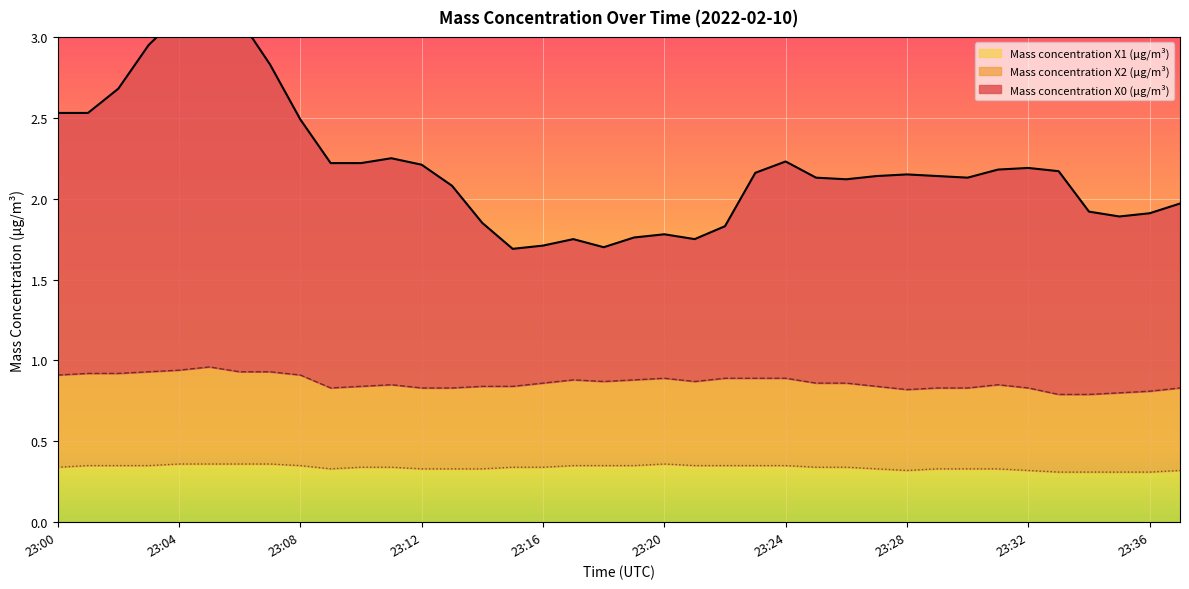

The Mass concentration X1 (μg/m³) series shows 0.5 at 23:16. True or false?

False